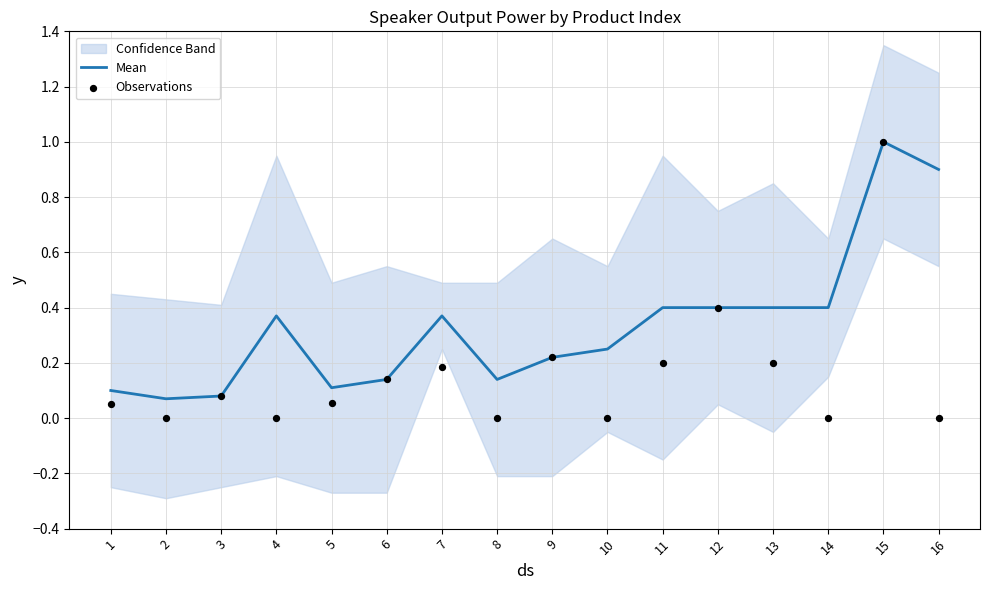

What is the total value across all series at 8?

0.1